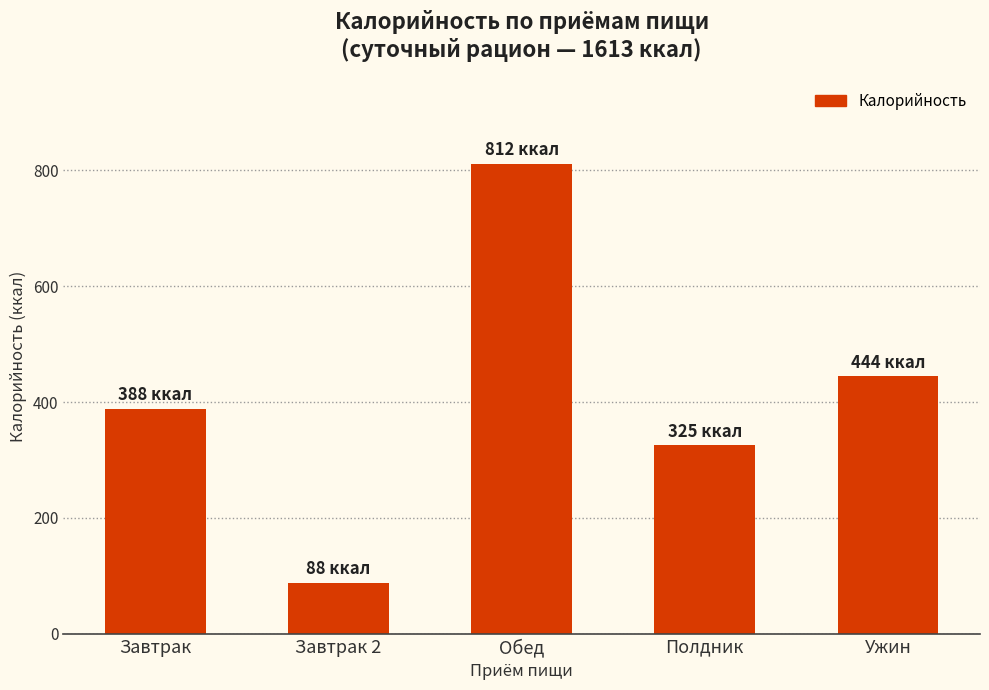

What is the sum of all values?

2057.7